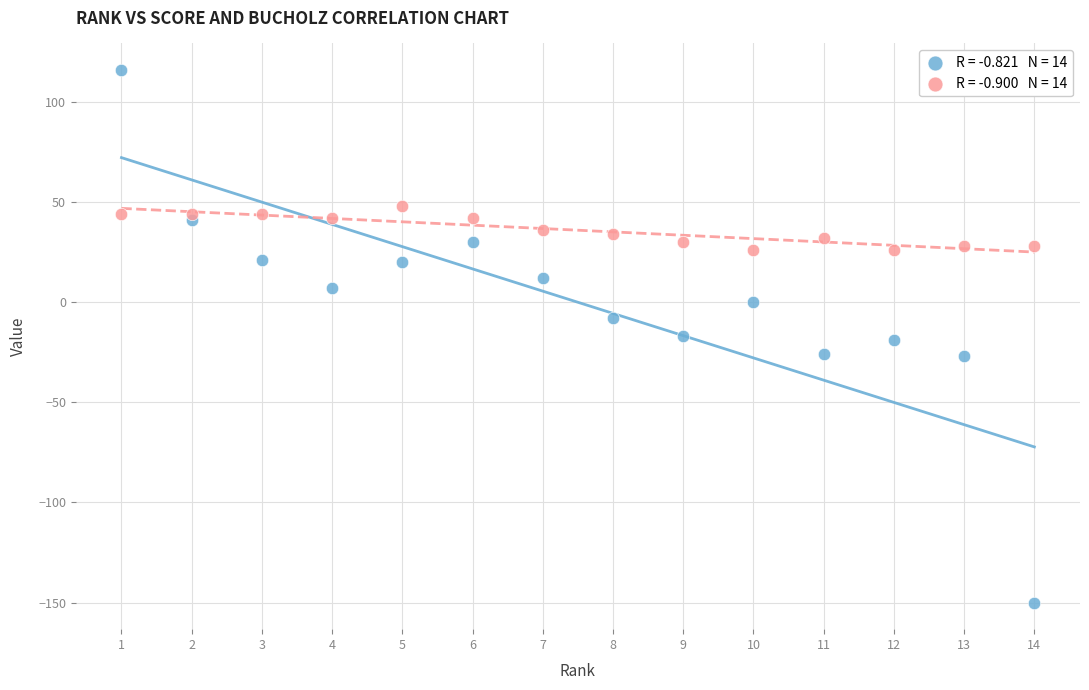

Across all data points, what is the range of X values (max minus min)?

13